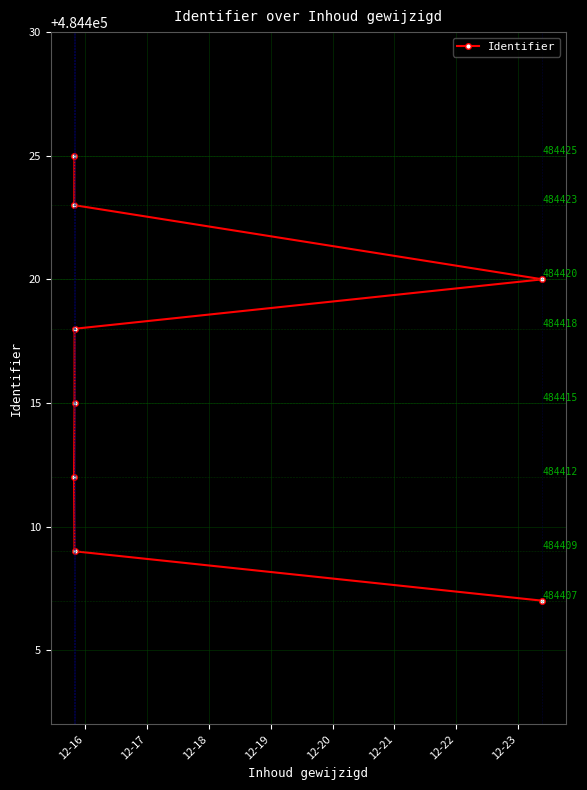

Is it true that the value at 12-19 is 209527?

False